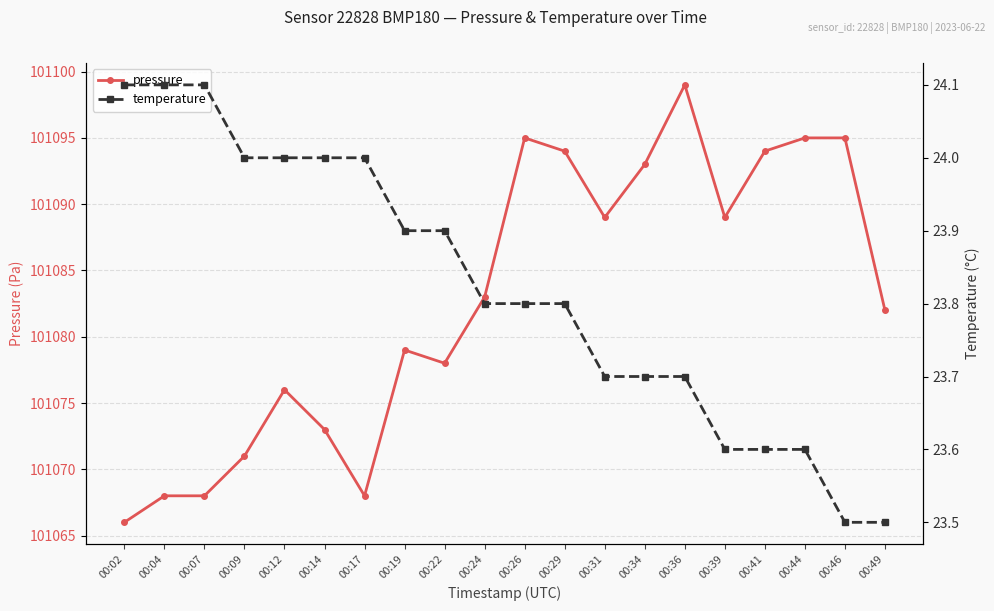

True or false: pressure and temperature cross at least once.

False